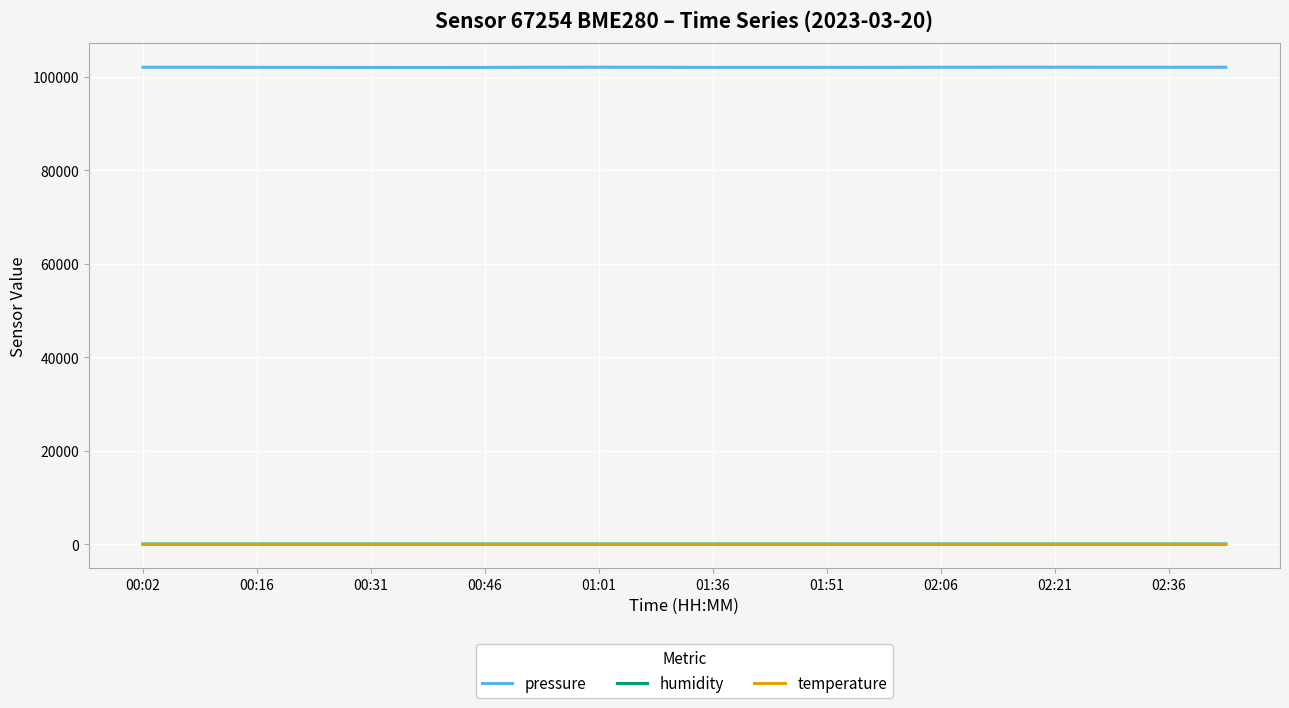

True or false: temperature and pressure intersect in this chart.

False